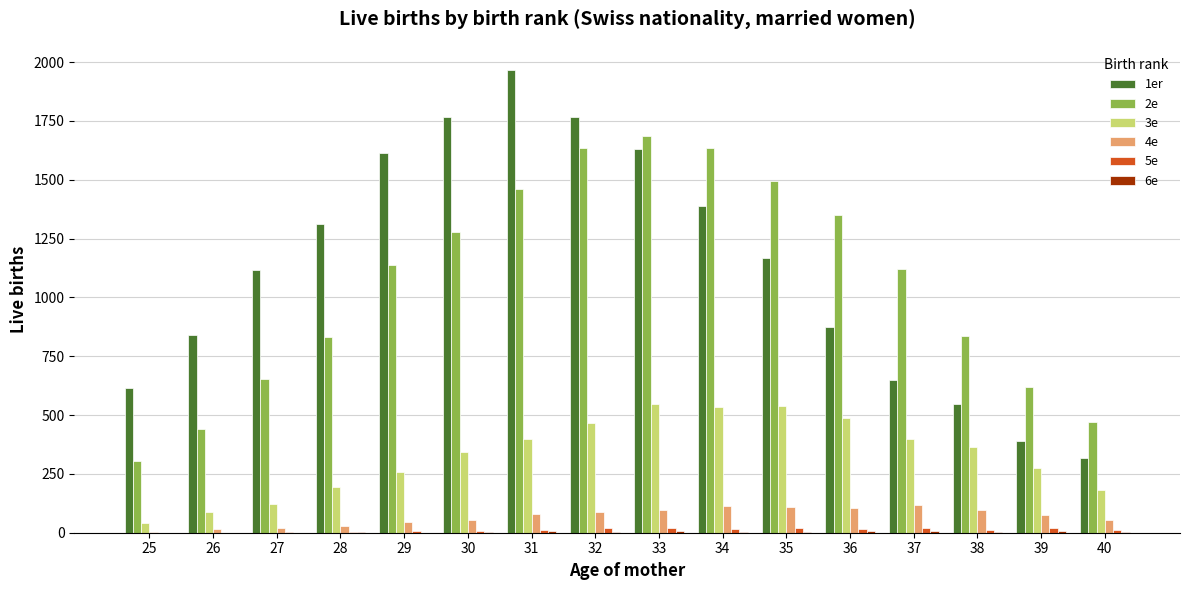

What is the sum of all 5e values?

181